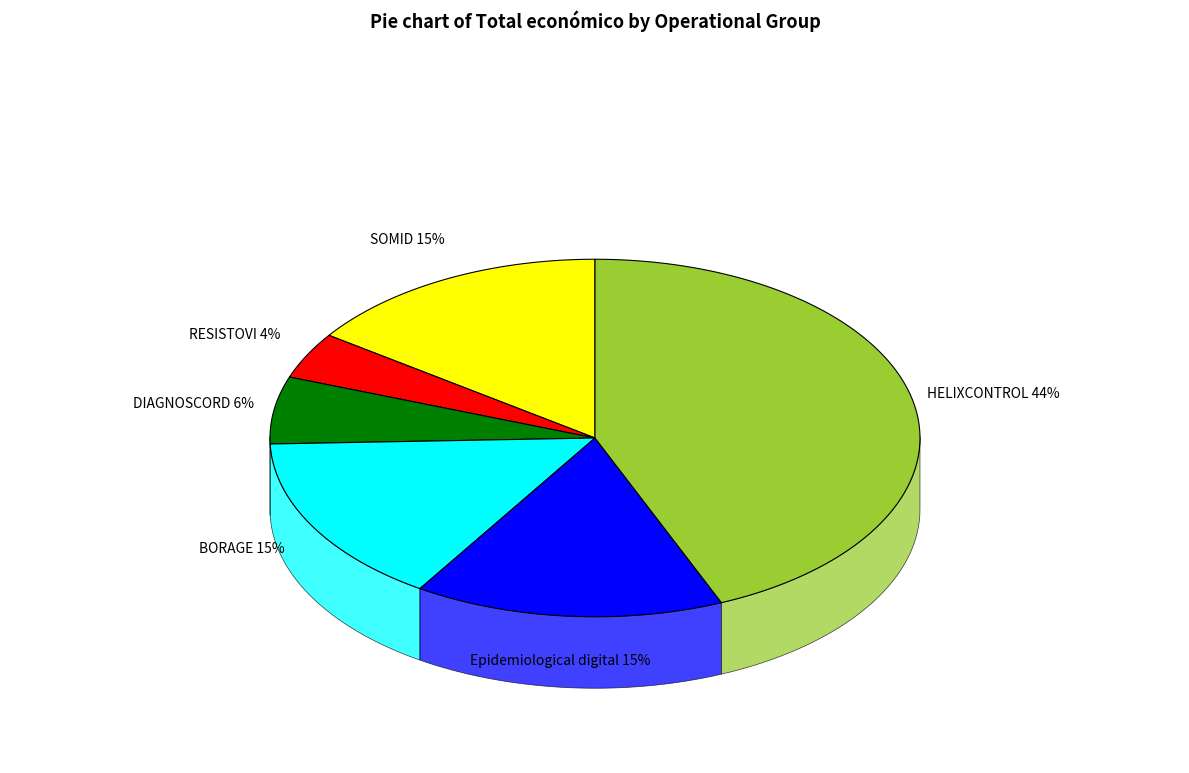

To the nearest percent, what is the difference between the largest and smallest slice percentages?

39%